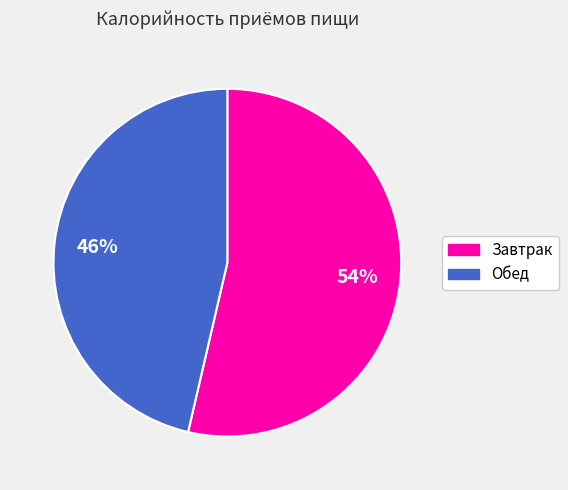

Combined, do Обед and Завтрак account for over 50%?

Yes